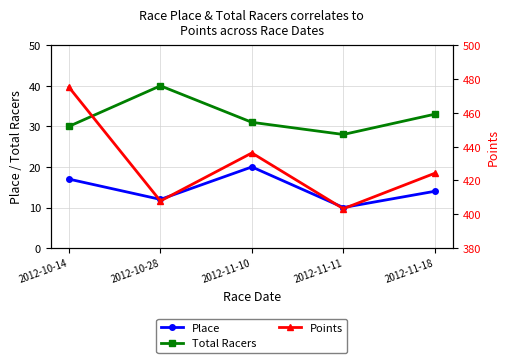

What is the total value across all series at 2012-11-11?

441.3